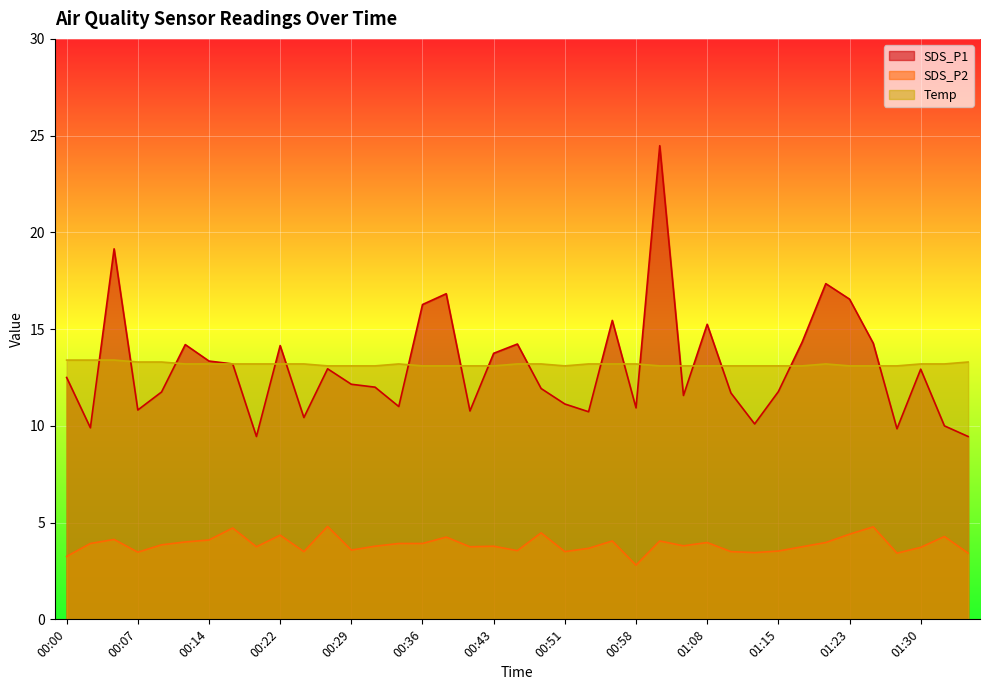

What is the difference between the SDS_P1 values at 01:30 and 00:58?

2.0